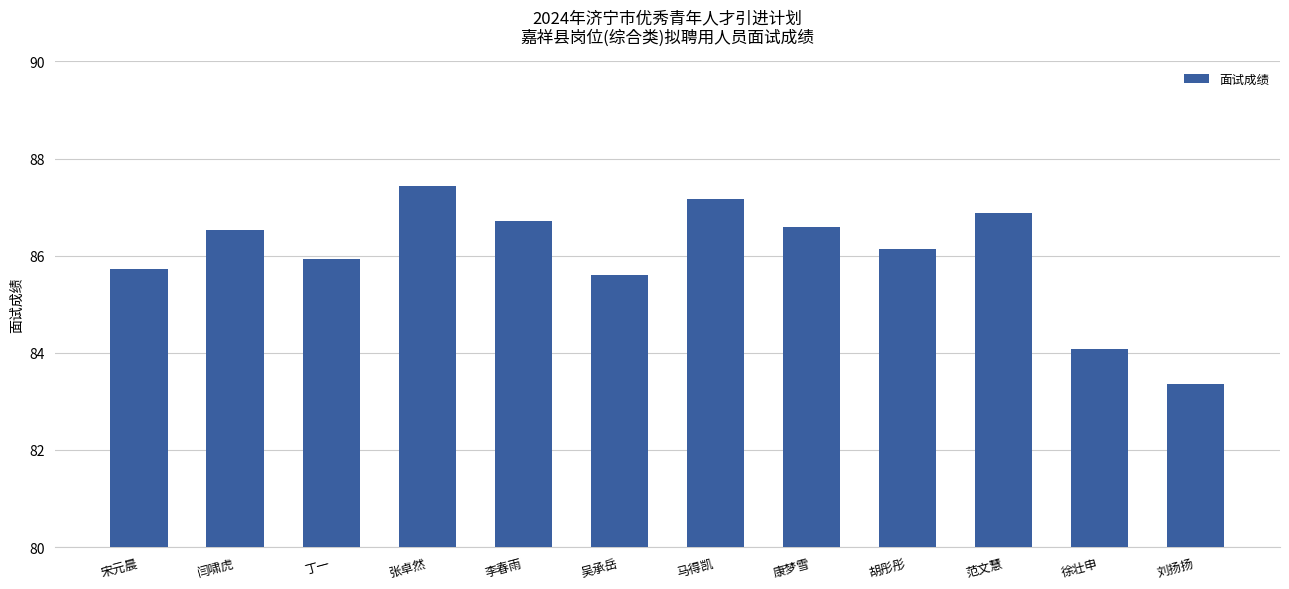

What is the sum of the values at 刘扬扬 and 张卓然?

170.8